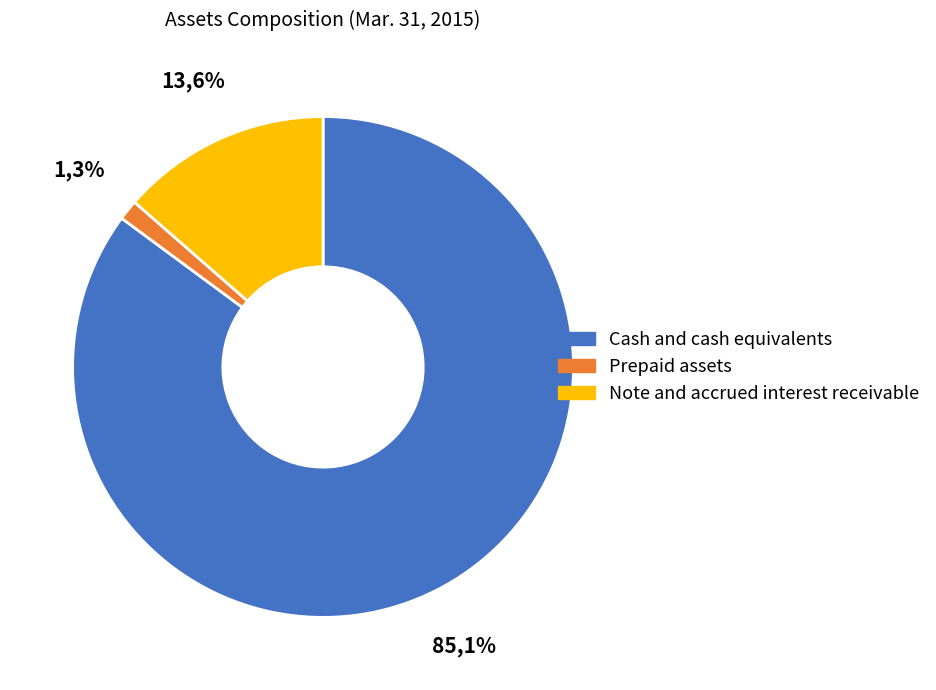

To the nearest percent, what percentage of the pie is Prepaid assets?

1%